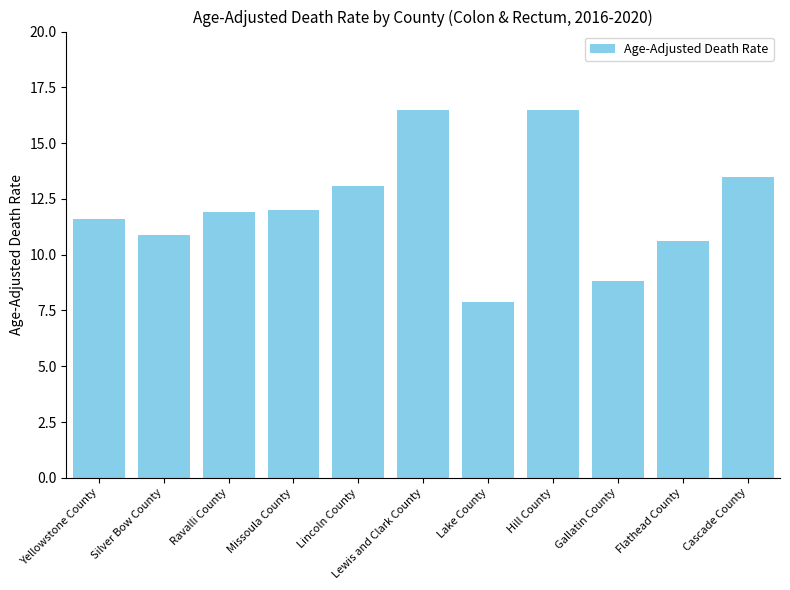

What is the smallest value displayed?

7.9